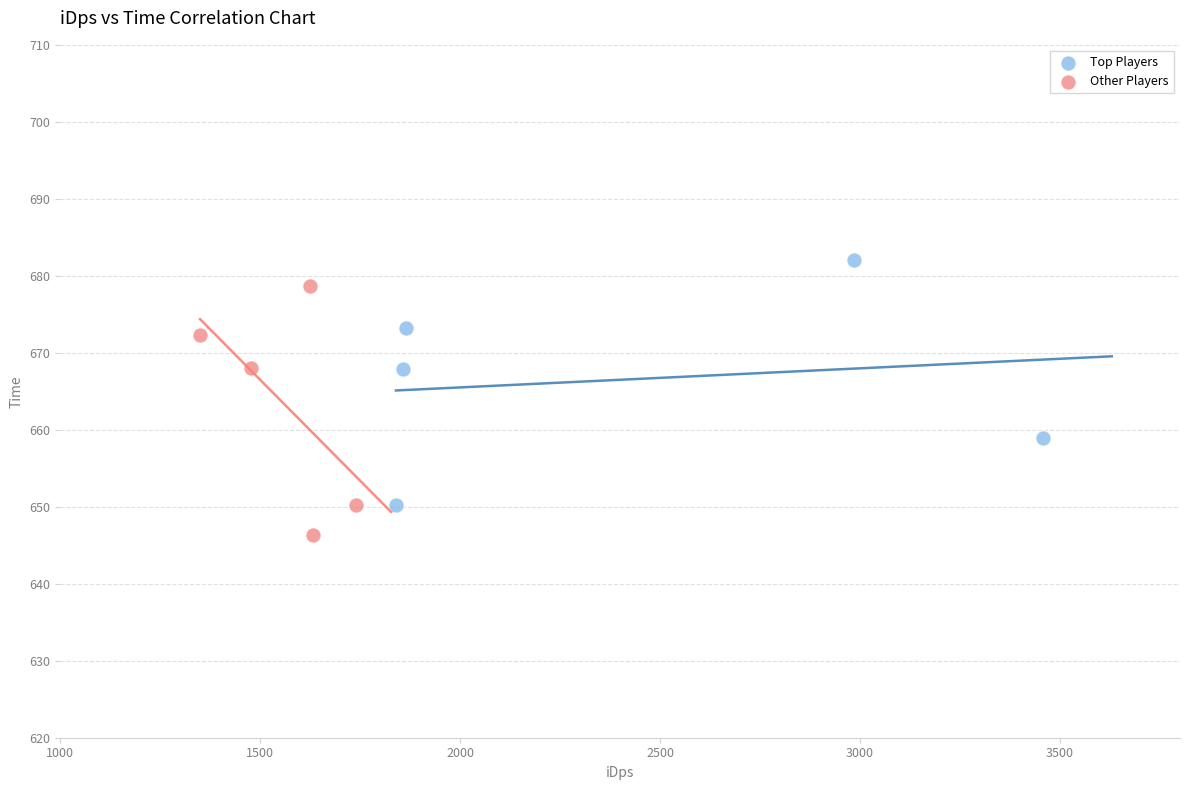

What are all the series names shown in the legend?

Top Players, Other Players